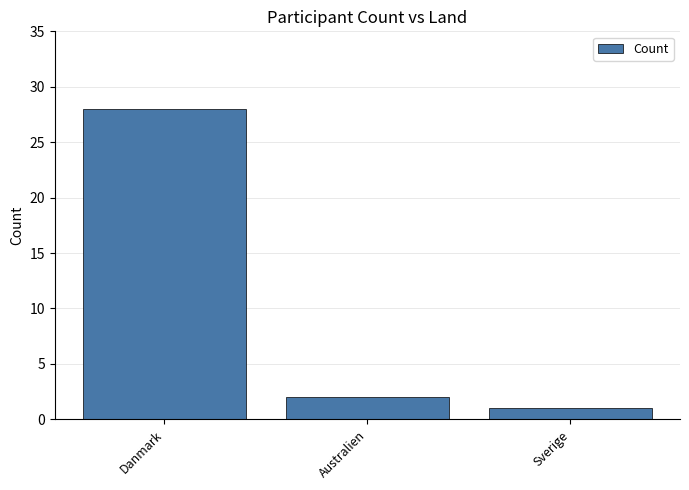

Does the chart contain stacked bars?

No